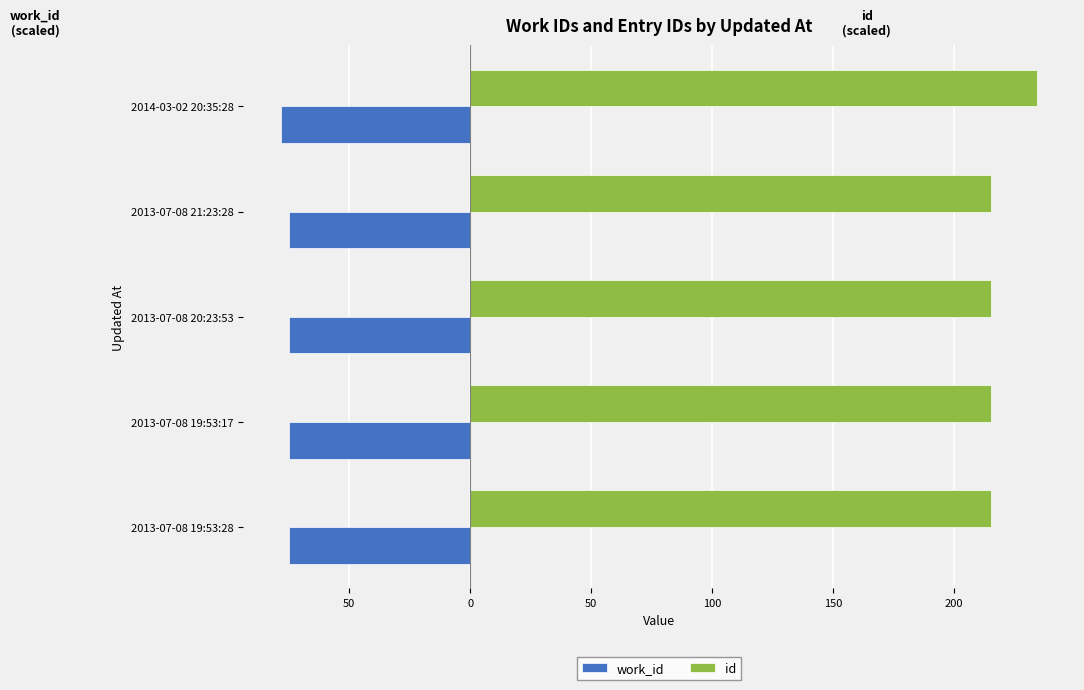

What are all the series names shown in the legend?

work_id, id